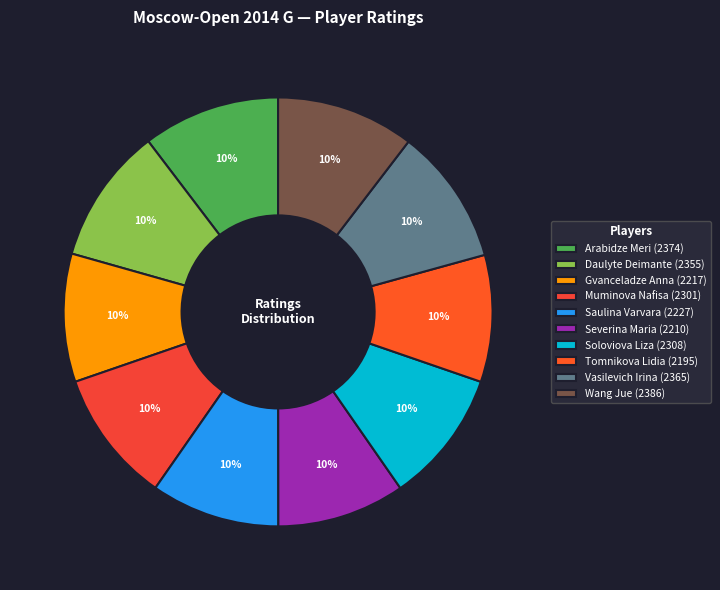

True or false: Soloviova Liza accounts for 10% of the total.

True